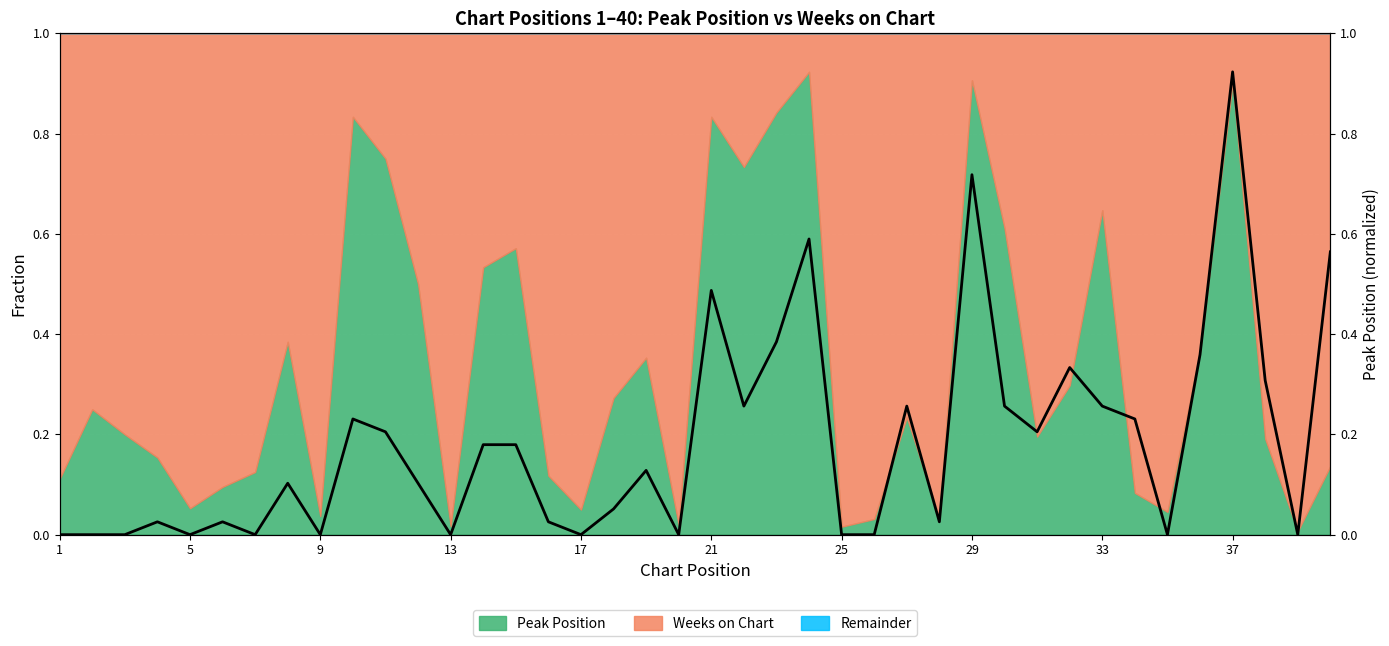

What is the difference between the second highest and second lowest values?

0.7